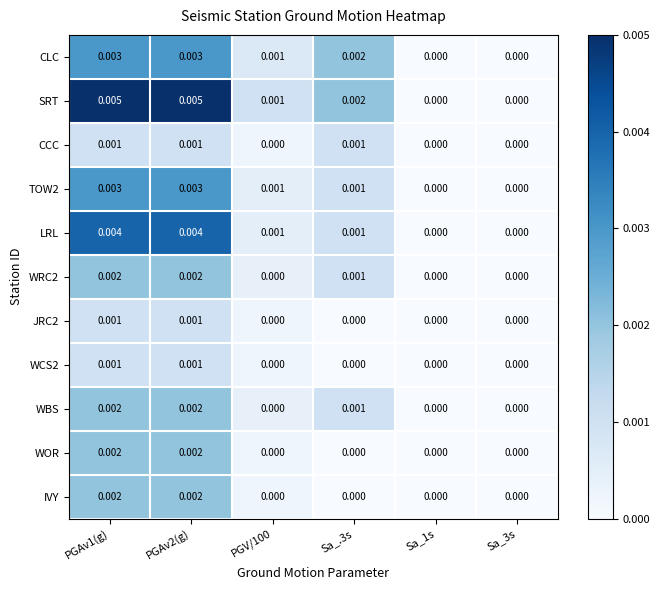

Which series has the largest range (max minus min)?

SRT